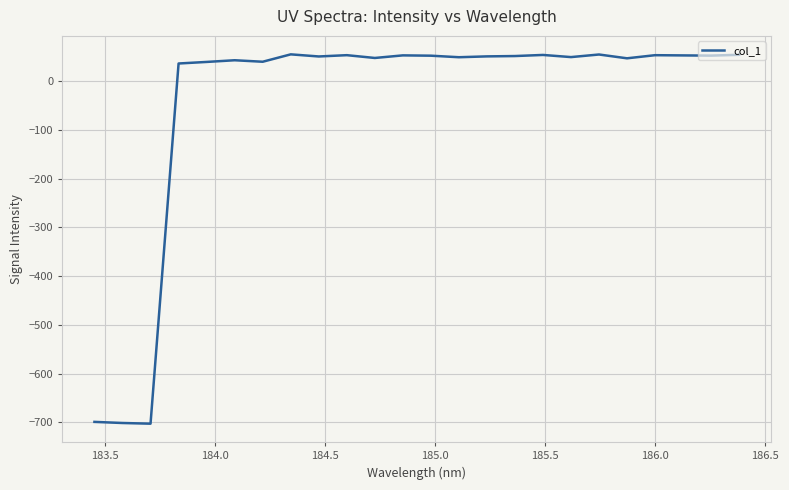

What is the minimum value shown in the chart?

-702.8